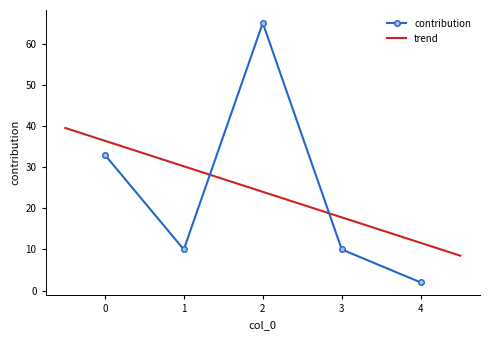

Approximately how many times larger is the value at 0 compared to 4?

16.5